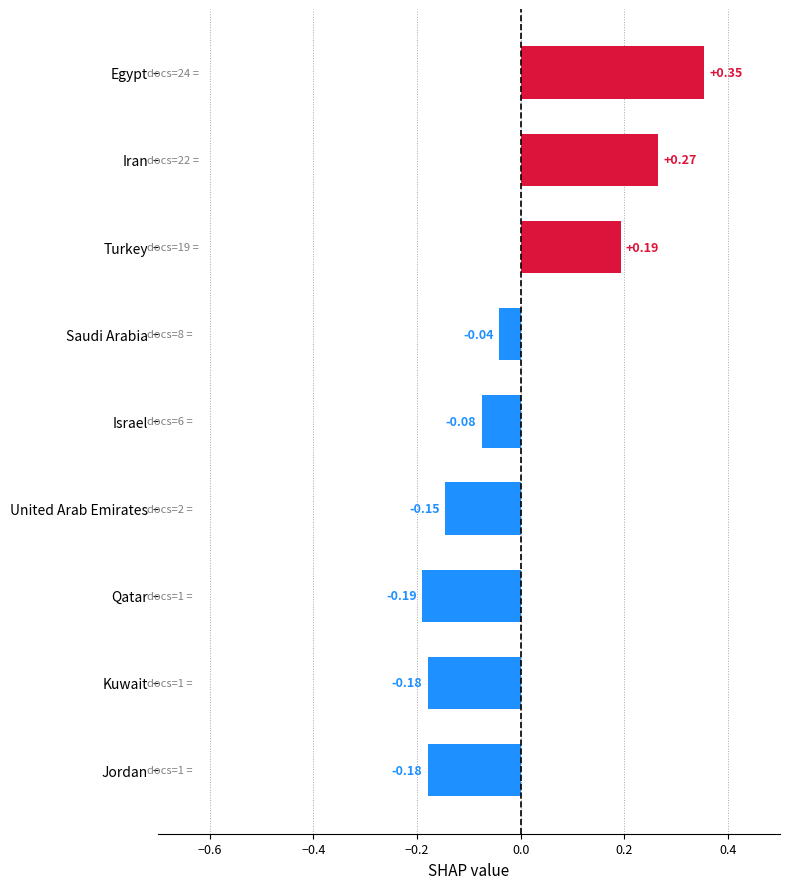

What is the label of the 7th bar from the top?

Qatar